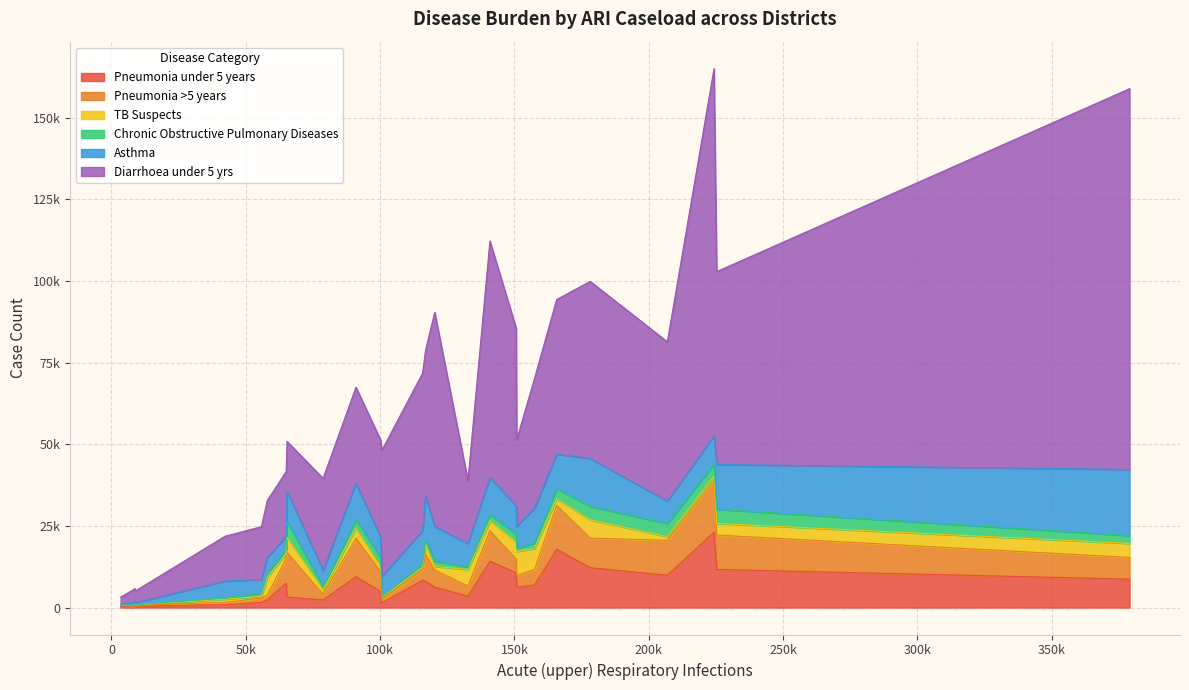

True or false: Diarrhoea under 5 yrs and Chronic Obstructive Pulmonary Diseases cross at least once.

False